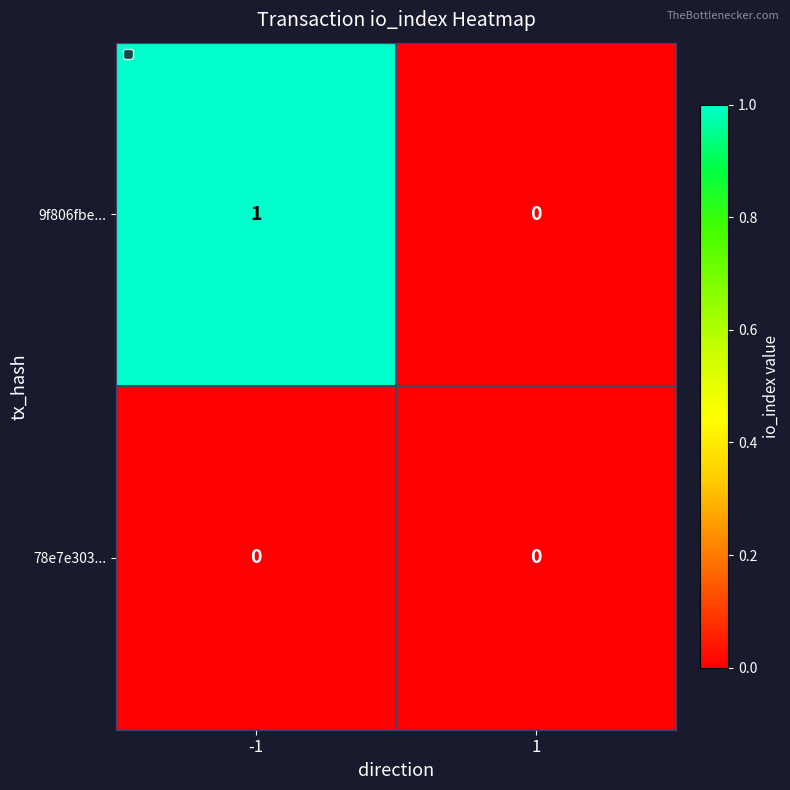

What is the spread (max minus min) of values at -1?

1